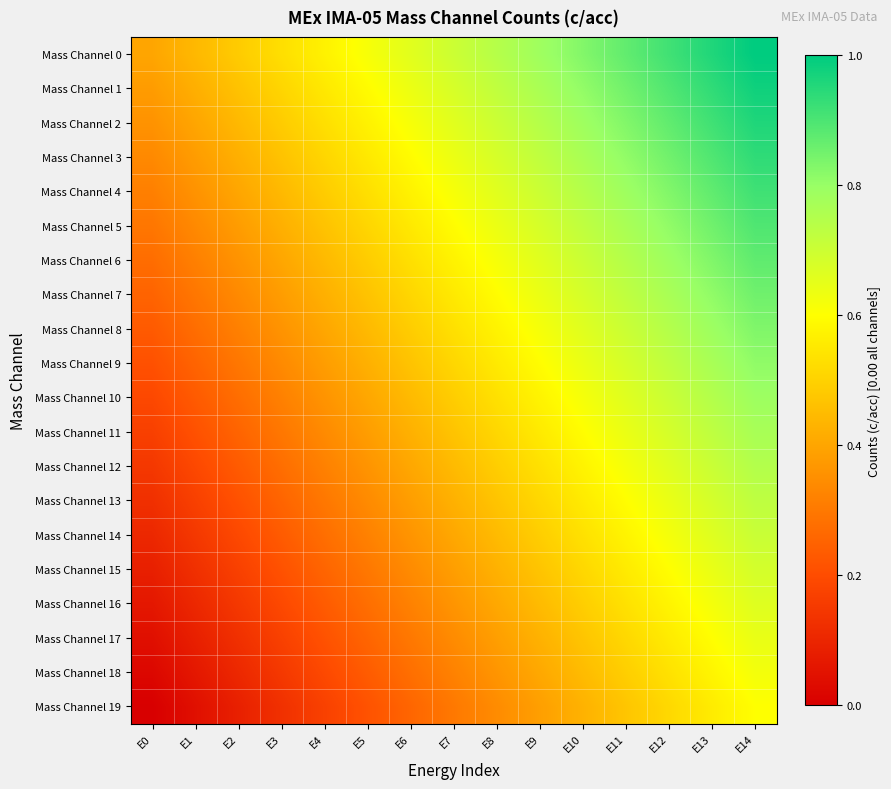

List the series in order of their peak value, lowest first.

Mass Channel 19, Mass Channel 18, Mass Channel 17, Mass Channel 16, Mass Channel 15, Mass Channel 14, Mass Channel 13, Mass Channel 12, Mass Channel 11, Mass Channel 10, Mass Channel 9, Mass Channel 8, Mass Channel 7, Mass Channel 6, Mass Channel 5, Mass Channel 4, Mass Channel 3, Mass Channel 2, Mass Channel 1, Mass Channel 0